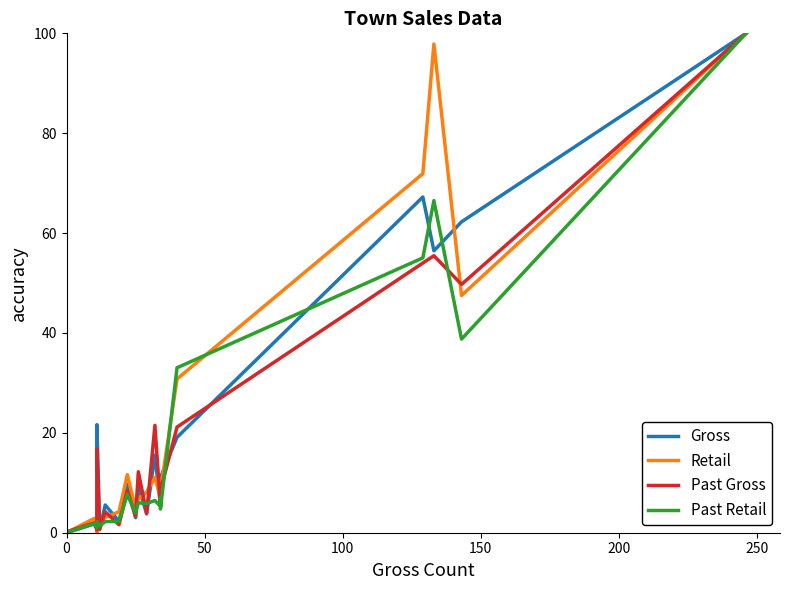

Is it true that Past Retail equals 13.8 at 7?

False